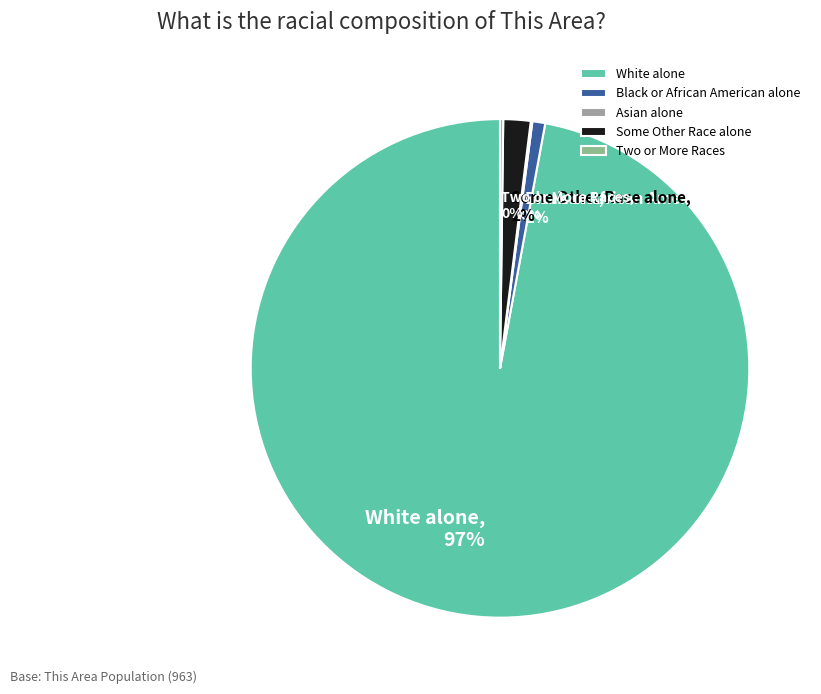

What percentage is the White alone slice, to the nearest percent?

97%